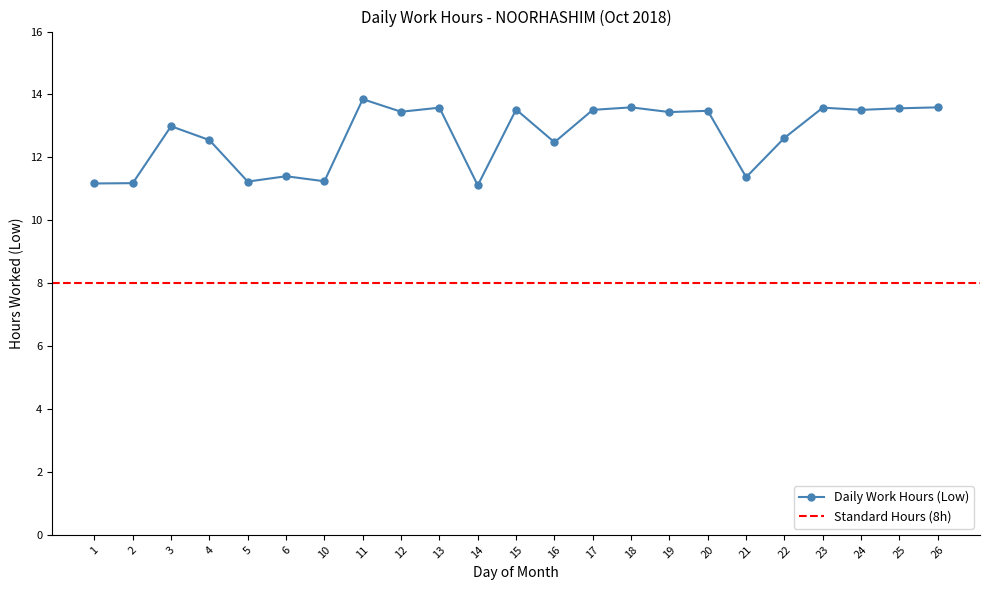

At which label does the data first exceed 13?

11